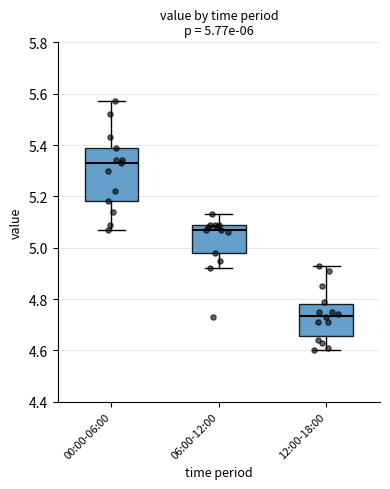

Which box is the tallest, from its lower edge to its upper edge?

00:00-06:00